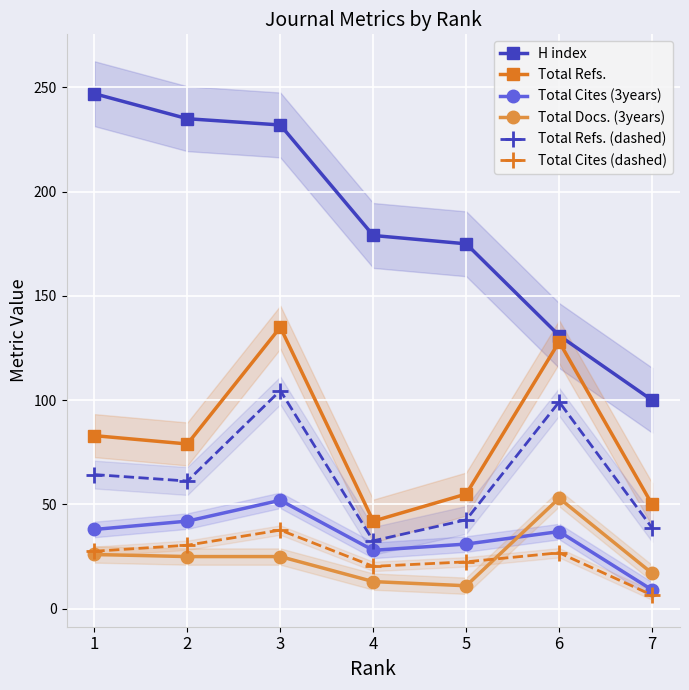

Where is Total Docs. (3years) nearest to the value 32?

1